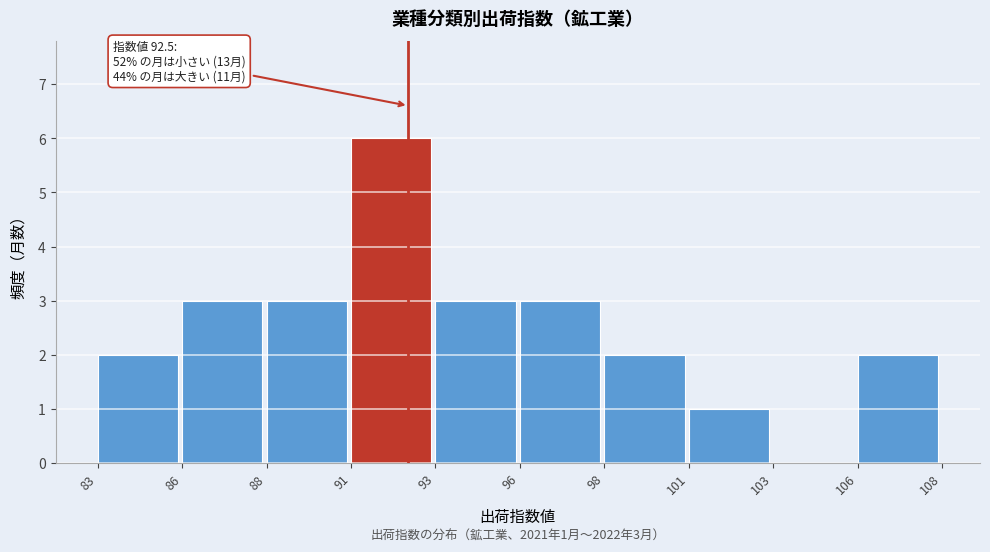

Reading left to right, list all the values displayed in this chart.

83=2	86=3	88=3	91=6	93=3	96=3	98=2	101=1	103=0	106=2